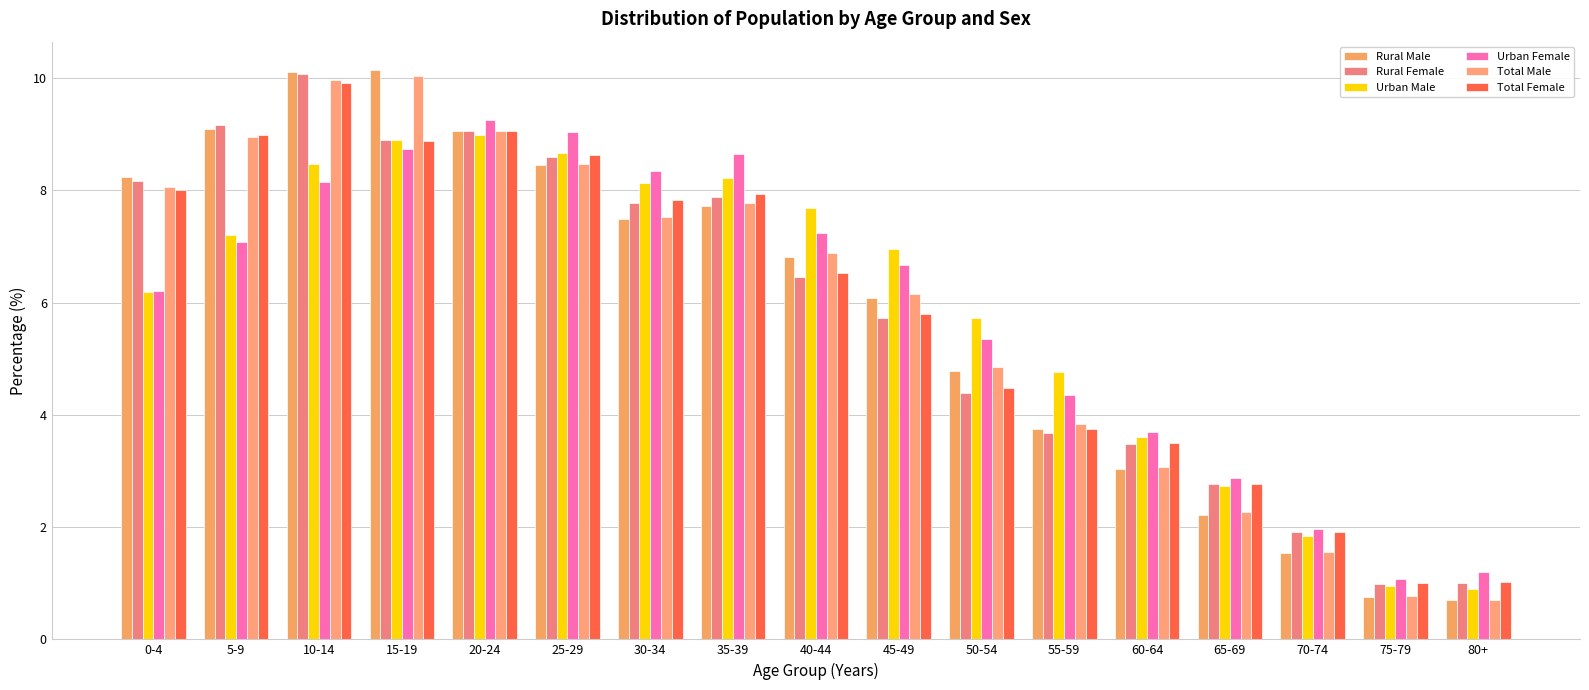

Rank the categories by Total Male value from lowest to highest.

80+, 75-79, 70-74, 65-69, 60-64, 55-59, 50-54, 45-49, 40-44, 30-34, 35-39, 0-4, 25-29, 5-9, 20-24, 10-14, 15-19